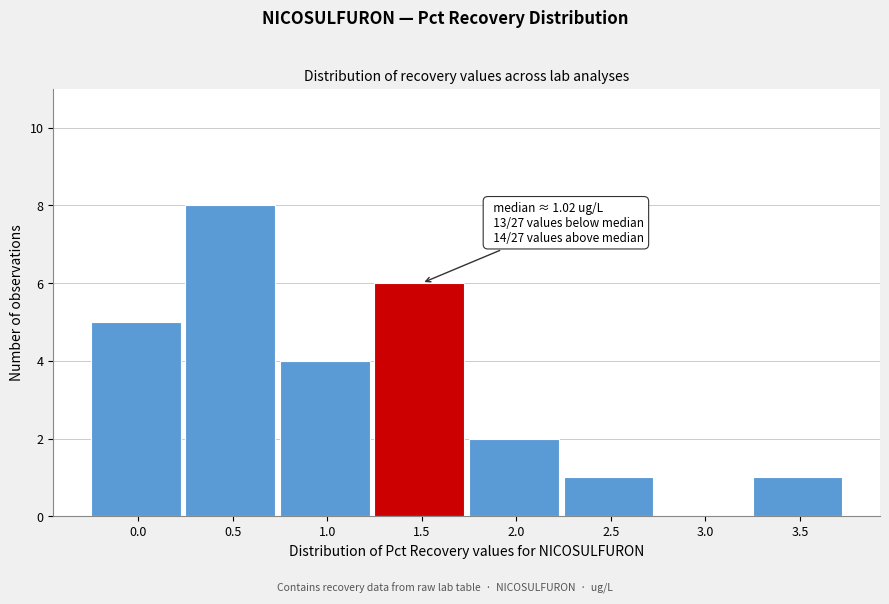

Reading left to right, what are all the values shown in this chart?

0.0=5	0.5=8	1.0=4	1.5=6	2.0=2	2.5=1	3.0=0	3.5=1